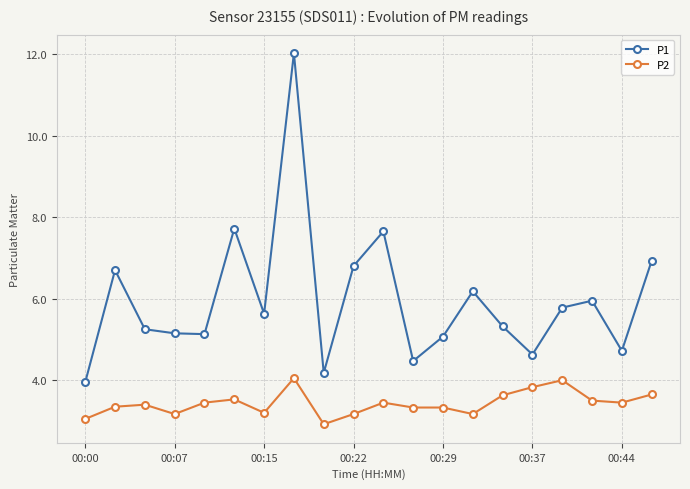

What is the difference between the second highest and minimum values in the P1 series?

3.8